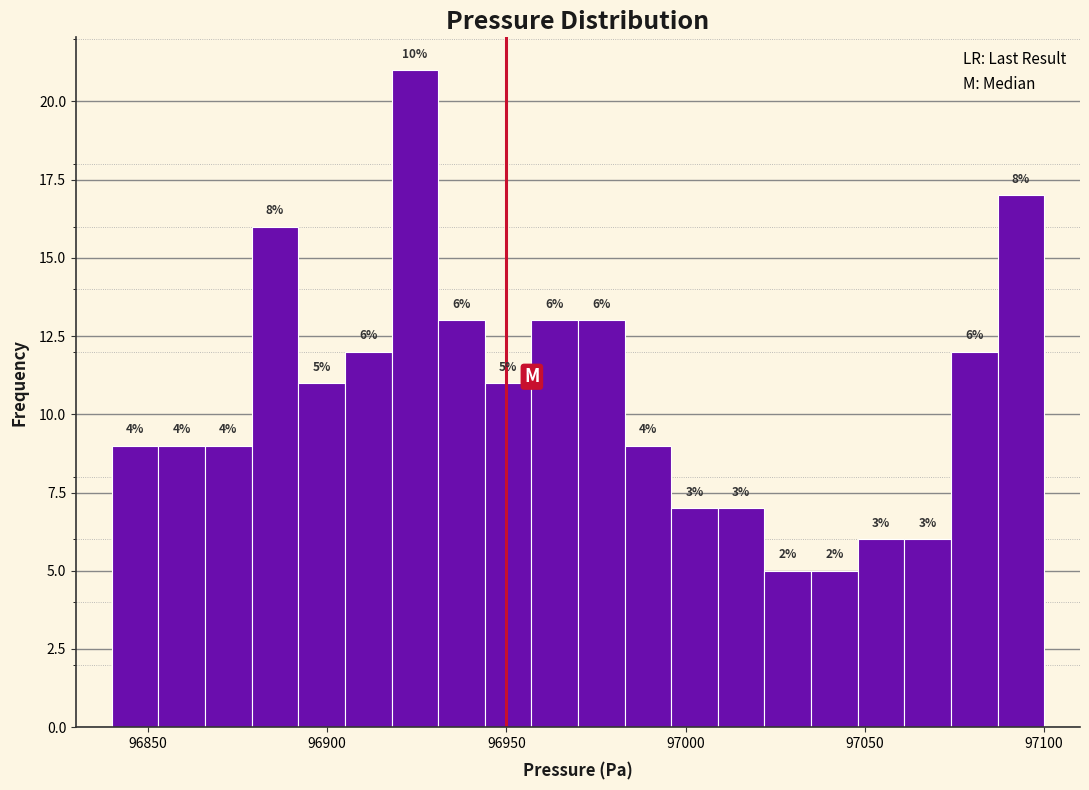

Around what value on the x-axis is the tallest bar? Give the approximate position of its centre, as read against the axis.

96925